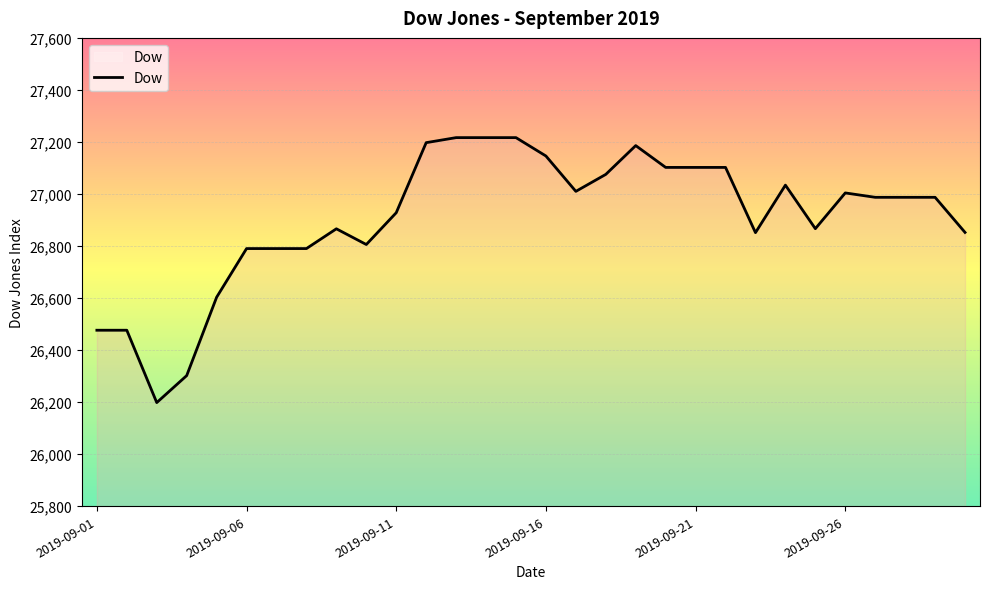

What is the difference between the maximum and minimum values?

1018.4